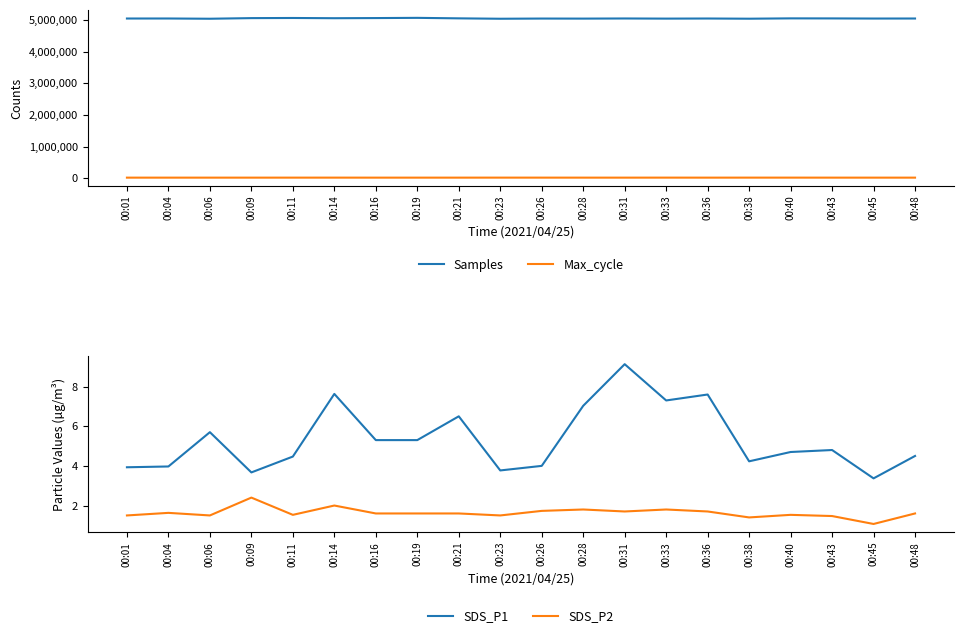

Reading left to right, transcribe all the data shown in this chart.

Samples: 00:01=5043620.0	00:04=5044317.0	00:06=5036616.0	00:09=5056117.0	00:11=5060423.0	00:14=5053170.0	00:16=5057757.0	00:19=5064576.0	00:21=5048824.0	00:23=5036419.0	00:26=5042426.0	00:28=5040781.0	00:31=5044875.0	00:33=5040562.0	00:36=5043834.0	00:38=5037819.0	00:40=5048291.0	00:43=5046827.0	00:45=5042779.0	00:48=5043882.0
Max_cycle: 00:01=20267.0	00:04=20210.0	00:06=20309.0	00:09=20229.0	00:11=20422.0	00:14=20619.0	00:16=20209.0	00:19=20190.0	00:21=20271.0	00:23=20803.0	00:26=20557.0	00:28=20304.0	00:31=20218.0	00:33=20764.0	00:36=20198.0	00:38=20683.0	00:40=20720.0	00:43=20308.0	00:45=20193.0	00:48=20210.0
SDS_P1: 00:01=3.9	00:04=4.0	00:06=5.7	00:09=3.7	00:11=4.5	00:14=7.6	00:16=5.3	00:19=5.3	00:21=6.5	00:23=3.8	00:26=4.0	00:28=7.0	00:31=9.1	00:33=7.3	00:36=7.6	00:38=4.2	00:40=4.7	00:43=4.8	00:45=3.4	00:48=4.5
SDS_P2: 00:01=1.5	00:04=1.6	00:06=1.5	00:09=2.4	00:11=1.5	00:14=2.0	00:16=1.6	00:19=1.6	00:21=1.6	00:23=1.5	00:26=1.7	00:28=1.8	00:31=1.7	00:33=1.8	00:36=1.7	00:38=1.4	00:40=1.5	00:43=1.5	00:45=1.1	00:48=1.6